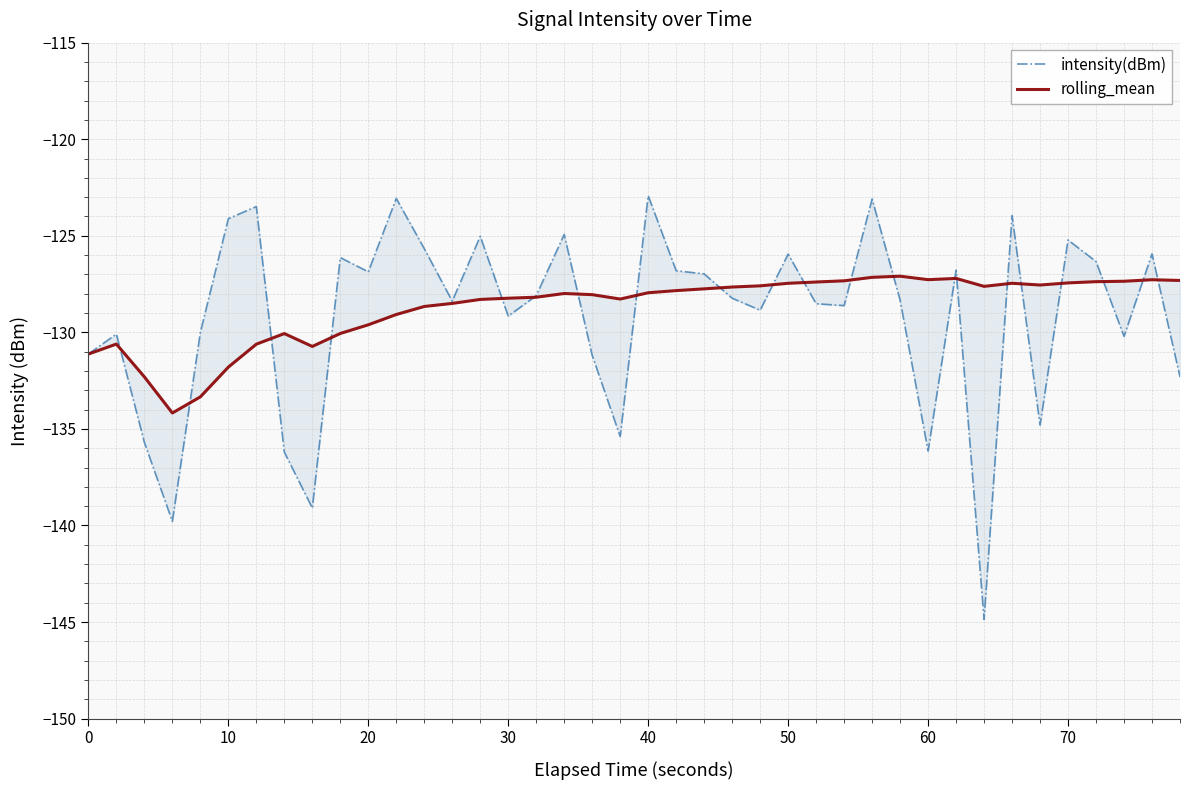

Which series ends up on top after the final intersection of rolling_mean and intensity(dBm)?

rolling_mean